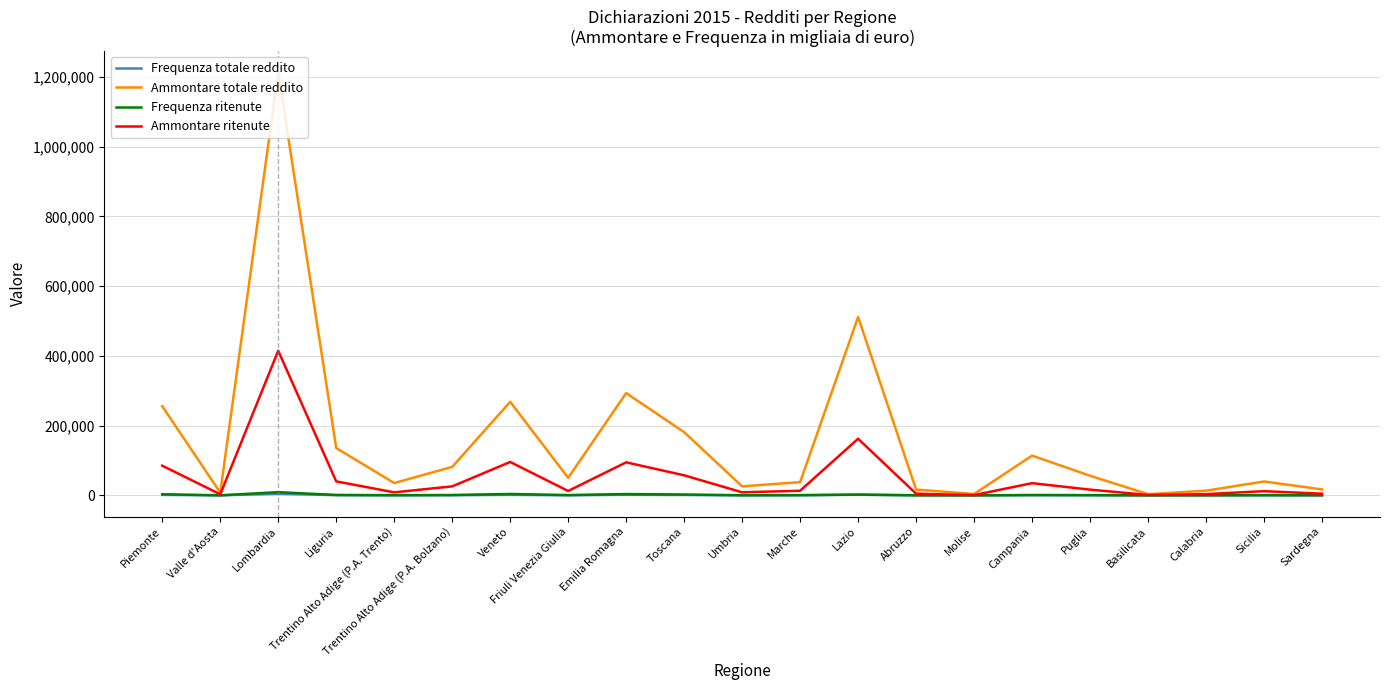

True or false: Ammontare totale reddito has a value of 511595 at Lazio.

True